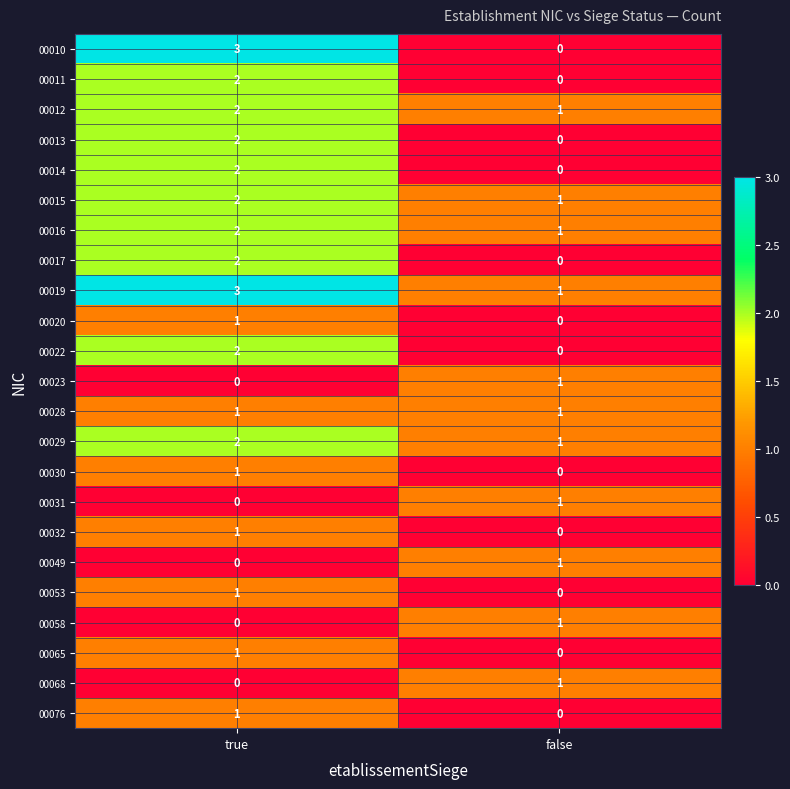

True or false: 00031 has a value of 1 at false.

True